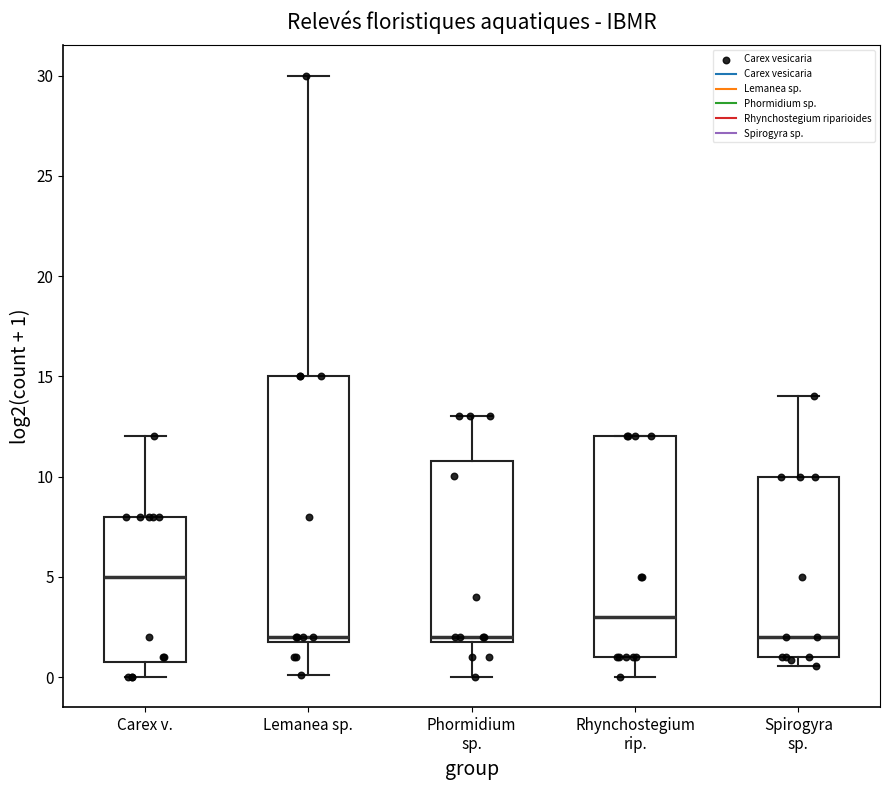

Where does the lower whisker of the box for Phormidium sp. end on the y-axis? The values are not printed on the chart, so give them approximately, as read against the axis.

0.0